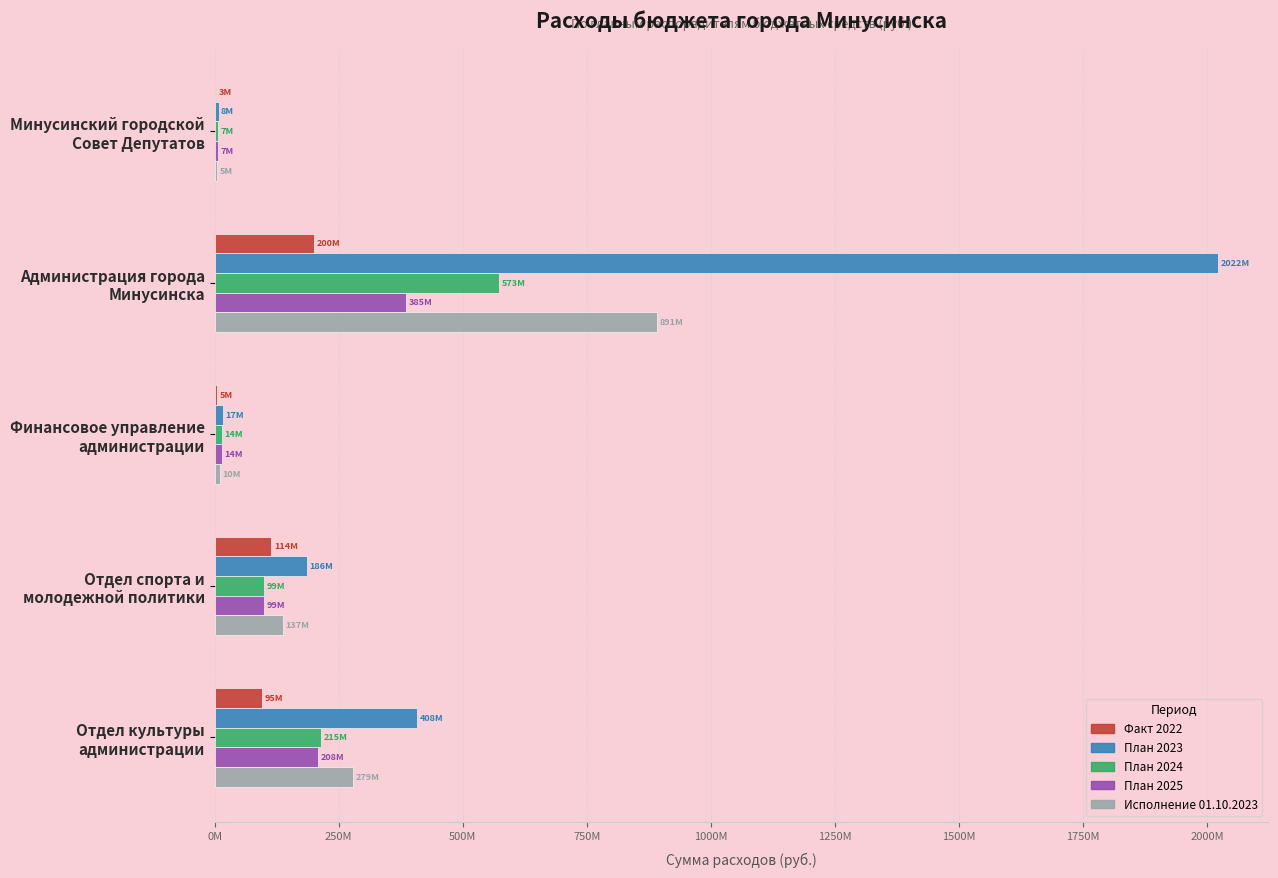

At which label does План 2025 reach its peak?

Администрация города
Минусинска